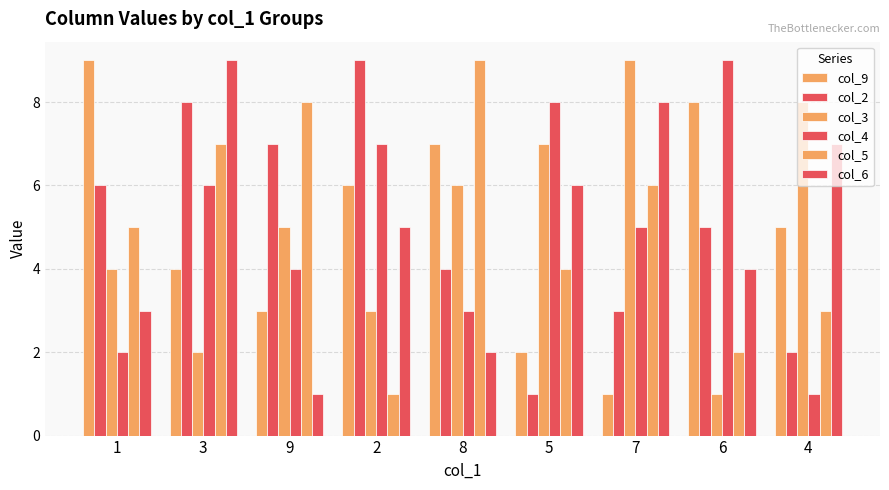

True or false: col_9 has a value of 5 at 9.

False